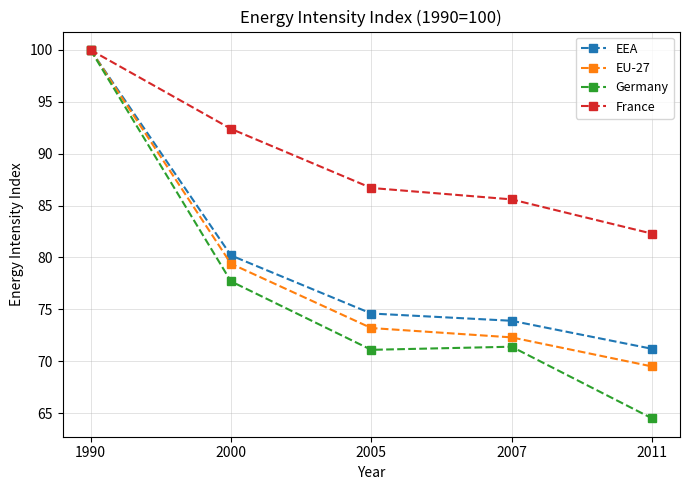

What is the greatest value displayed?

100.0